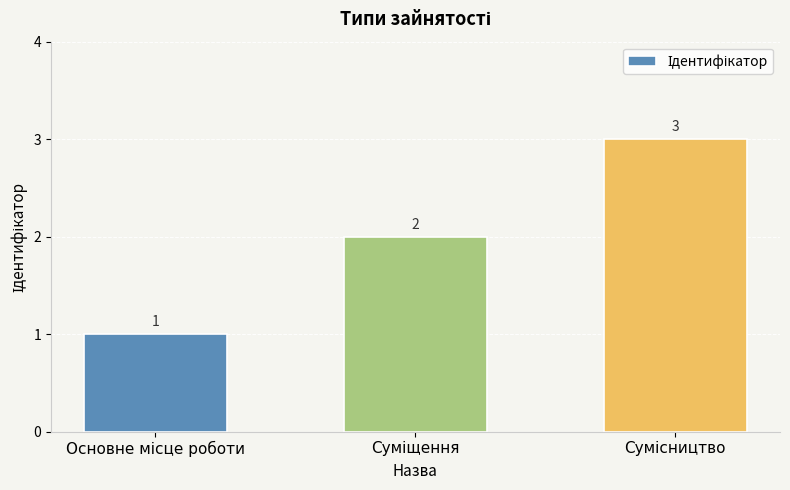

What is the value of the 2nd bar from the left?

2